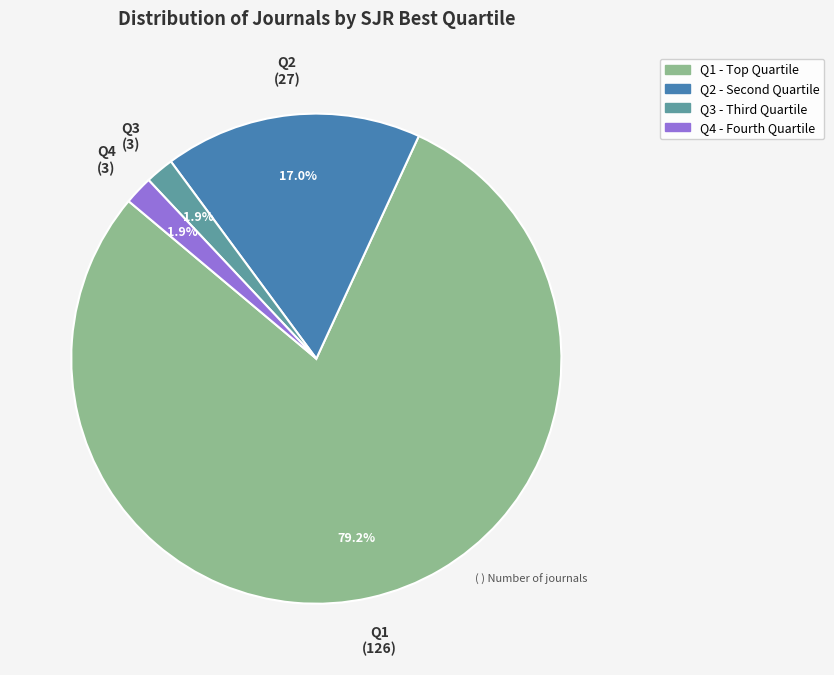

To the nearest percent, what is the average slice percentage?

25%